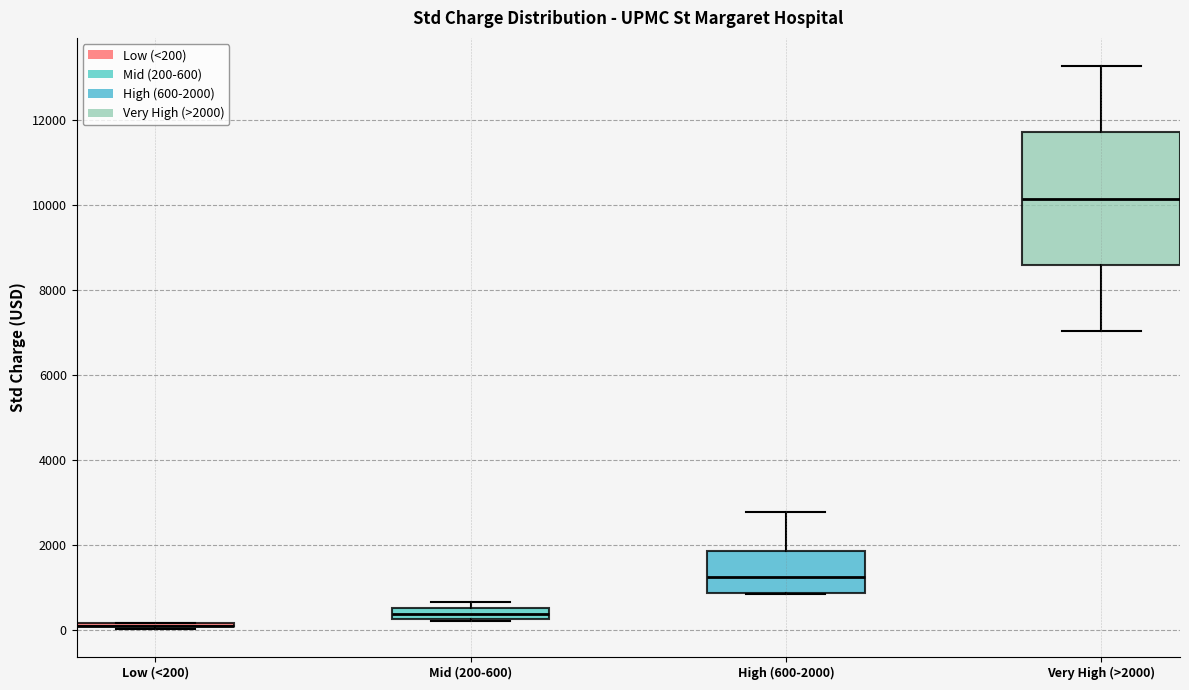

Where is the upper edge of the box for Very High (>2000) on the y-axis? The values are not printed on the chart, so give them approximately, as read against the axis.

11800